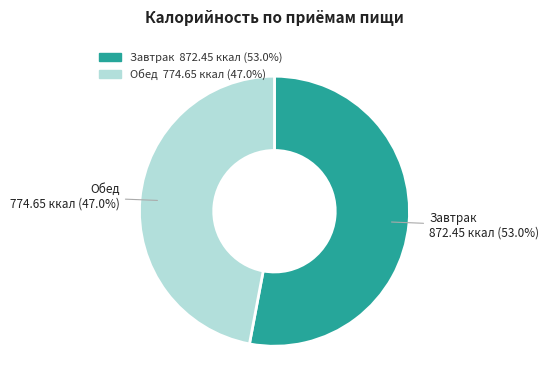

To the nearest percent, what is the average slice percentage?

50%